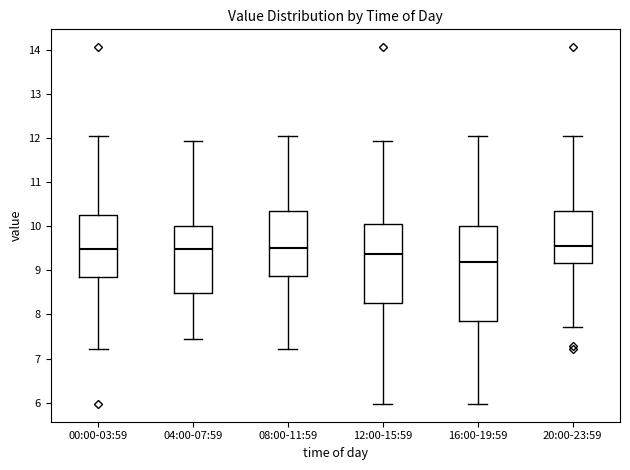

Which box's median line is the lowest?

16:00-19:59